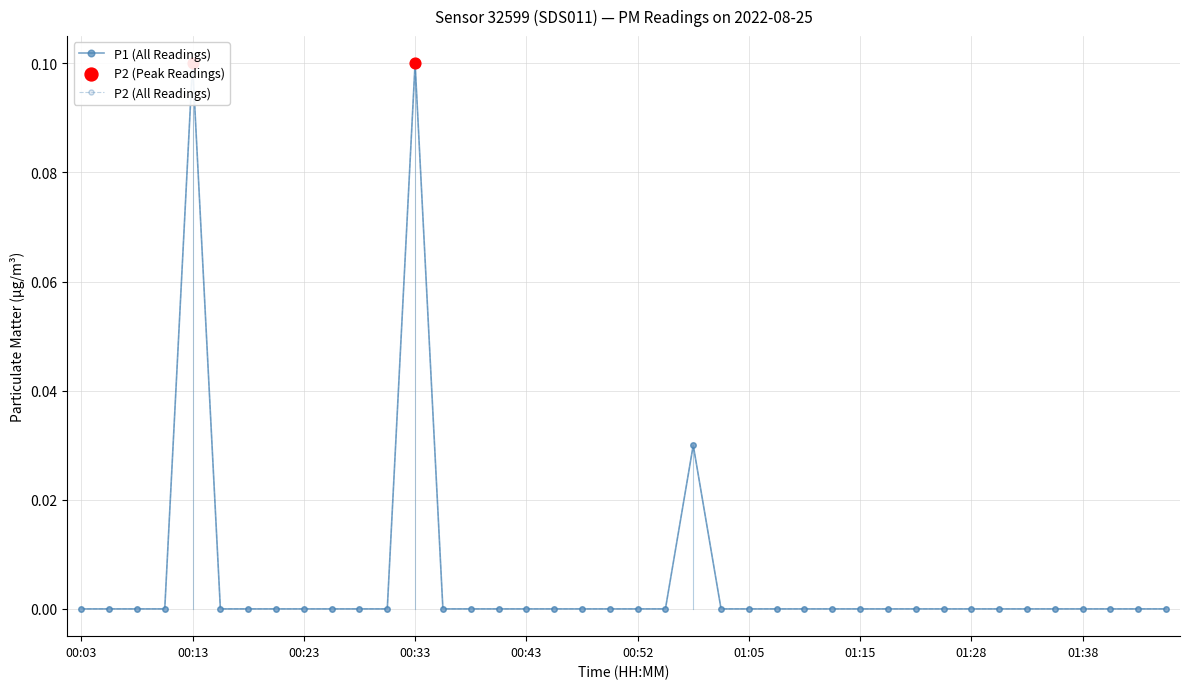

Which series contains the highest Y value?

P1